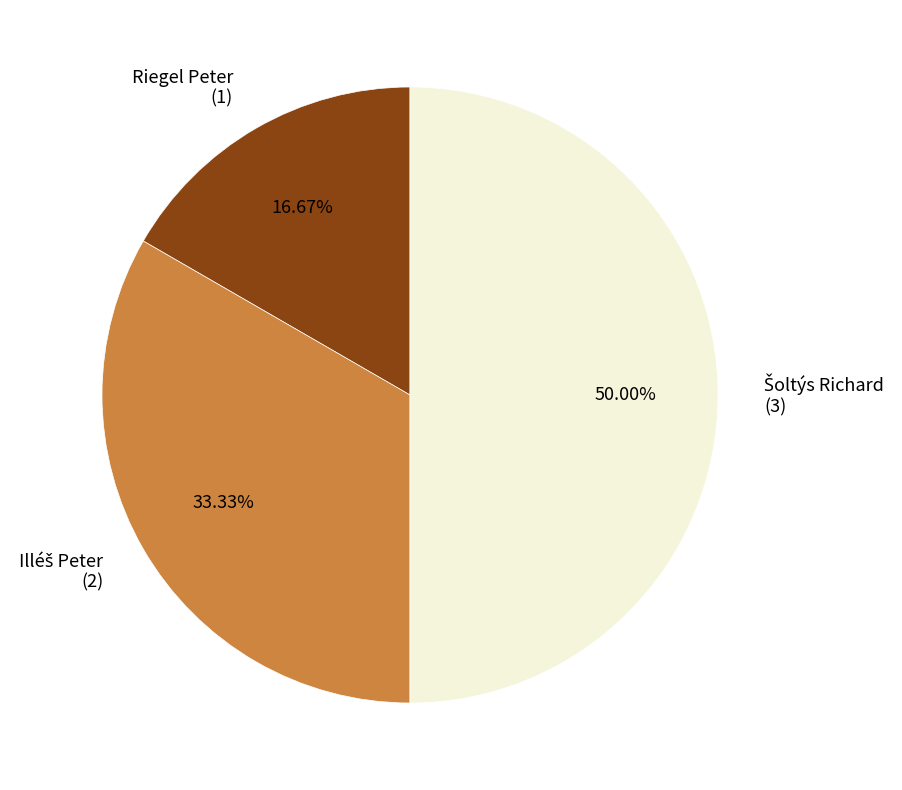

How many slices are in this pie chart?

3